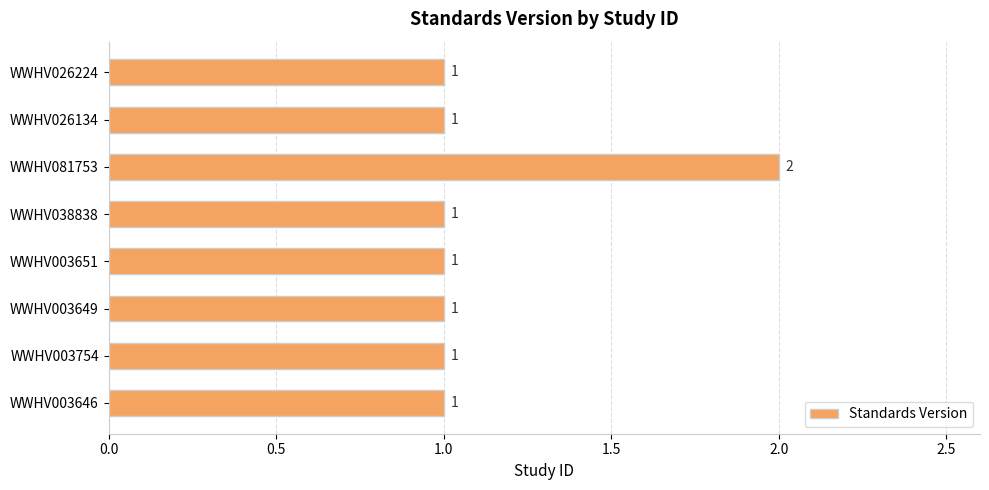

What is the difference between the maximum and minimum values?

1